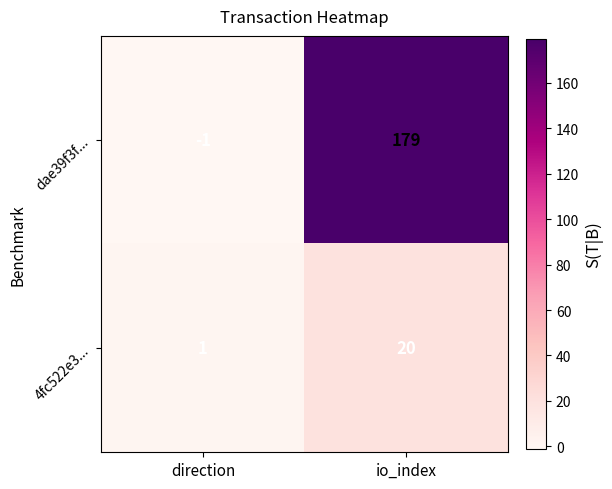

At io_index, list the series in order from largest to smallest.

dae39f3f..., 4fc522e3...